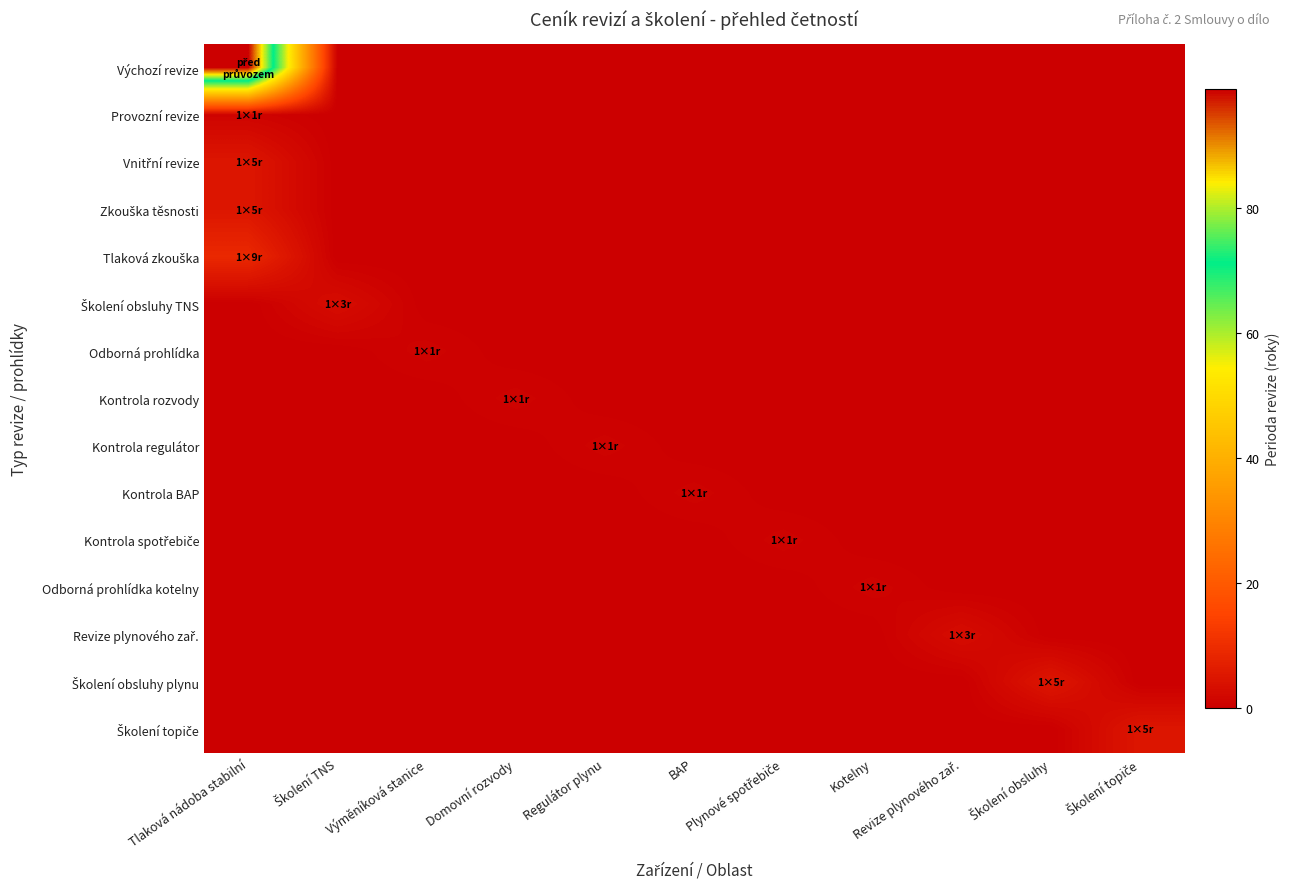

Rank the series at Školení obsluhy from highest to lowest value.

Školení obsluhy plynu, Výchozí revize, Provozní revize, Vnitřní revize, Zkouška těsnosti, Tlaková zkouška, Školení obsluhy TNS, Odborná prohlídka, Kontrola rozvody, Kontrola regulátor, Kontrola BAP, Kontrola spotřebiče, Odborná prohlídka kotelny, Revize plynového zař., Školení topiče